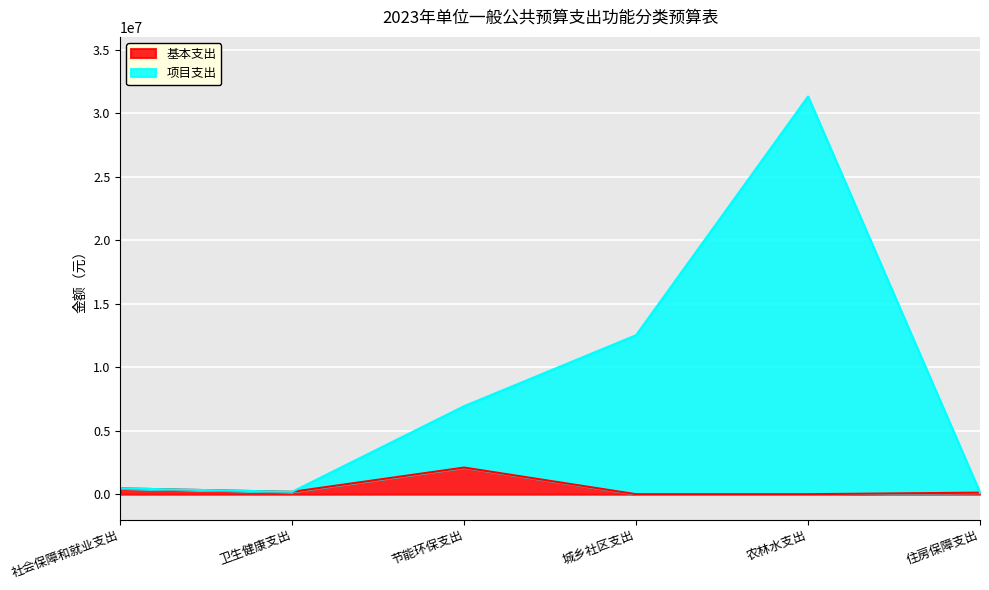

Reading right to left, transcribe all the data shown in this chart.

基本支出: 住房保障支出=122900	农林水支出=0	城乡社区支出=0	节能环保支出=2099000	卫生健康支出=186600	社会保障和就业支出=459100
项目支出: 住房保障支出=122900	农林水支出=31322700	城乡社区支出=12522400	节能环保支出=6934300	卫生健康支出=186600	社会保障和就业支出=459100